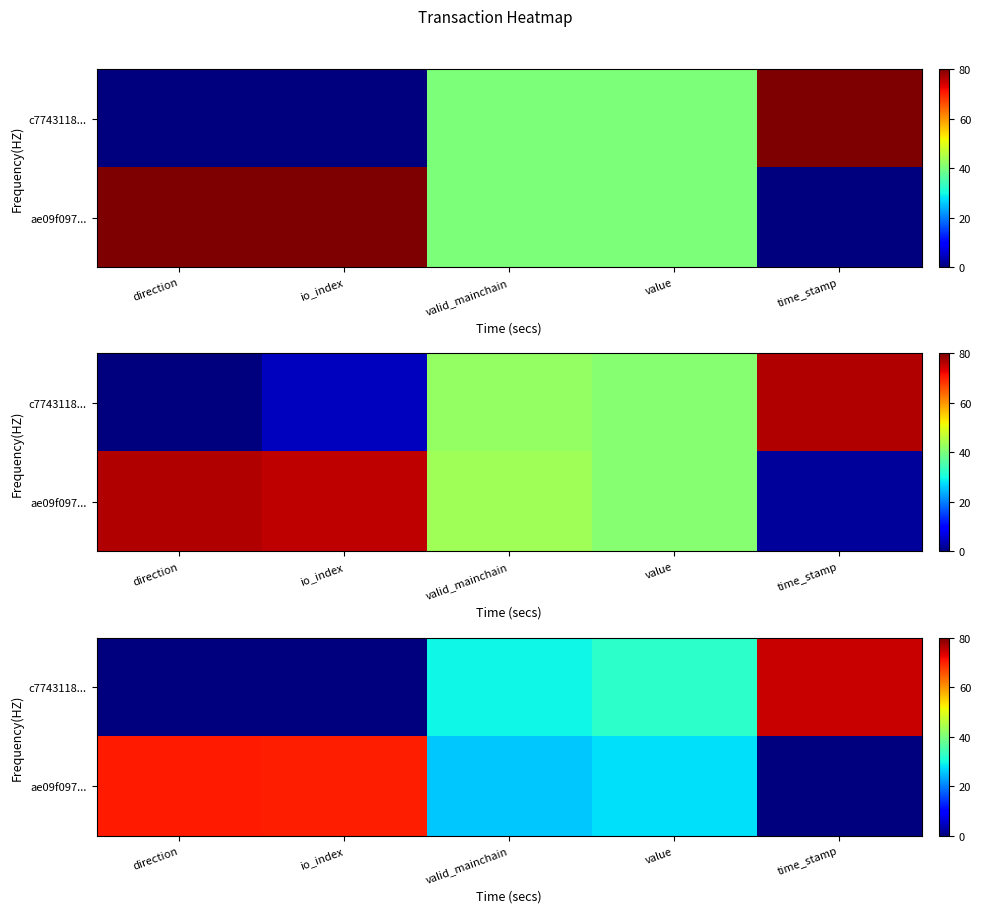

Count the number of categories in the chart.

5